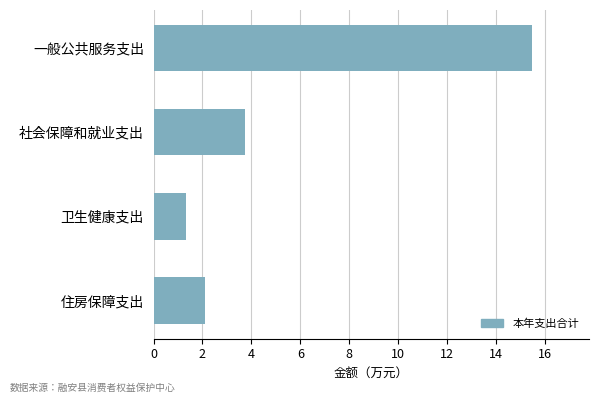

Rank the categories by value from highest to lowest.

一般公共服务支出, 社会保障和就业支出, 住房保障支出, 卫生健康支出